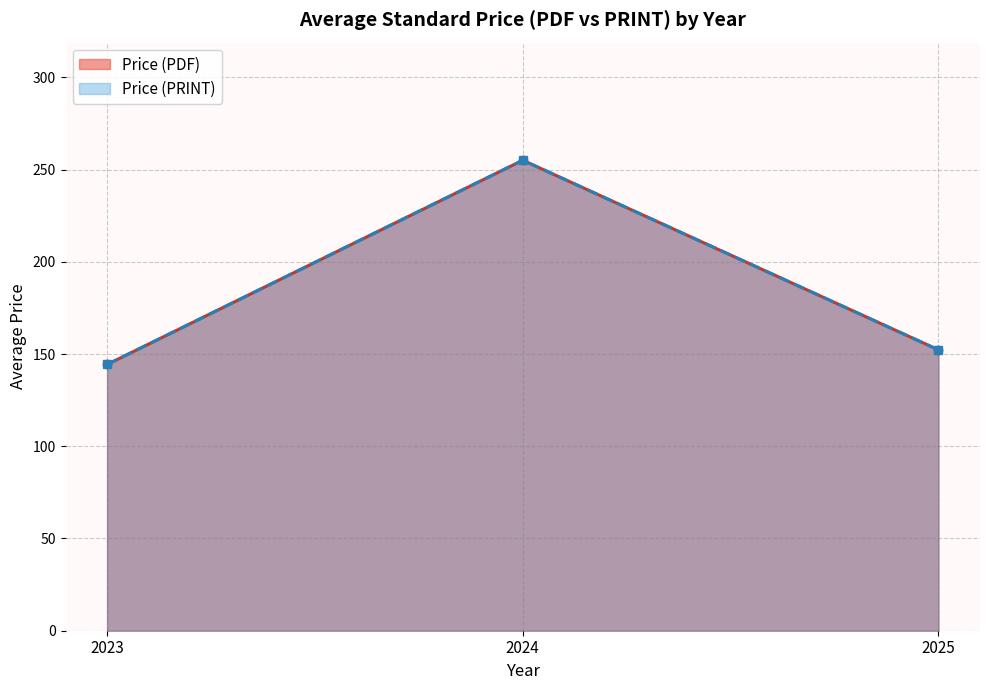

Between 2024 and 2024, which series saw the biggest shift?

Price (PDF)